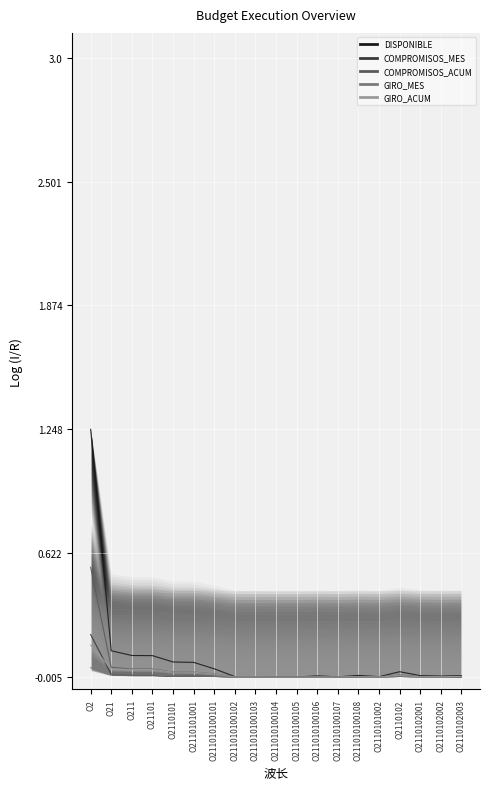

Reading right to left, transcribe all the data shown in this chart.

DISPONIBLE: 0.0	0.0	0.0	0.0	0.0	0.0	0.0	0.0	0.0	0.0	0.0	0.0	0.0	0.1	0.1	0.1	0.1	0.1	1.0
COMPROMISOS_MES: 0.0	0.0	0.0	0.0	0.0	0.0	0.0	0.0	0.0	0.0	0.0	0.0	0.0	0.0	0.0	0.0	0.0	0.0	0.2
COMPROMISOS_ACUM: 0.0	0.0	0.0	0.0	0.0	0.0	0.0	0.0	0.0	0.0	0.0	0.0	0.0	0.0	0.0	0.0	0.0	0.0	0.4
GIRO_MES: 0.0	0.0	0.0	0.0	0.0	0.0	0.0	0.0	0.0	0.0	0.0	0.0	0.0	0.0	0.0	0.0	0.0	0.0	0.0
GIRO_ACUM: 0.0	0.0	0.0	0.0	0.0	0.0	0.0	0.0	0.0	0.0	0.0	0.0	0.0	0.0	0.0	0.0	0.0	0.0	0.1